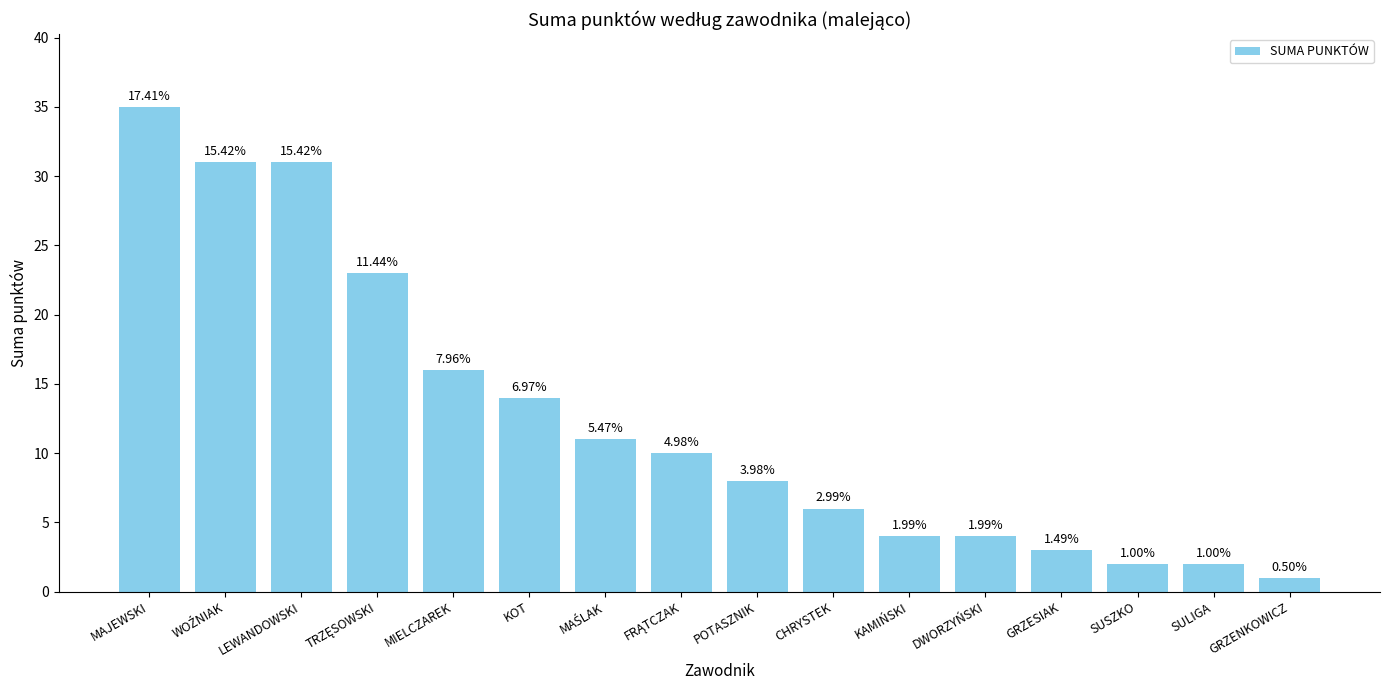

How many bars are there in total?

16